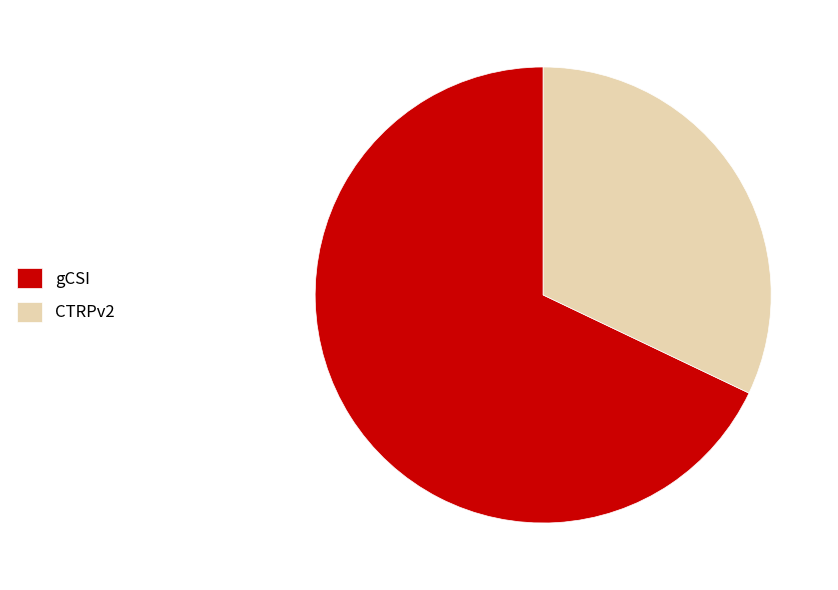

Rank the categories by value from highest to lowest.

gCSI, CTRPv2